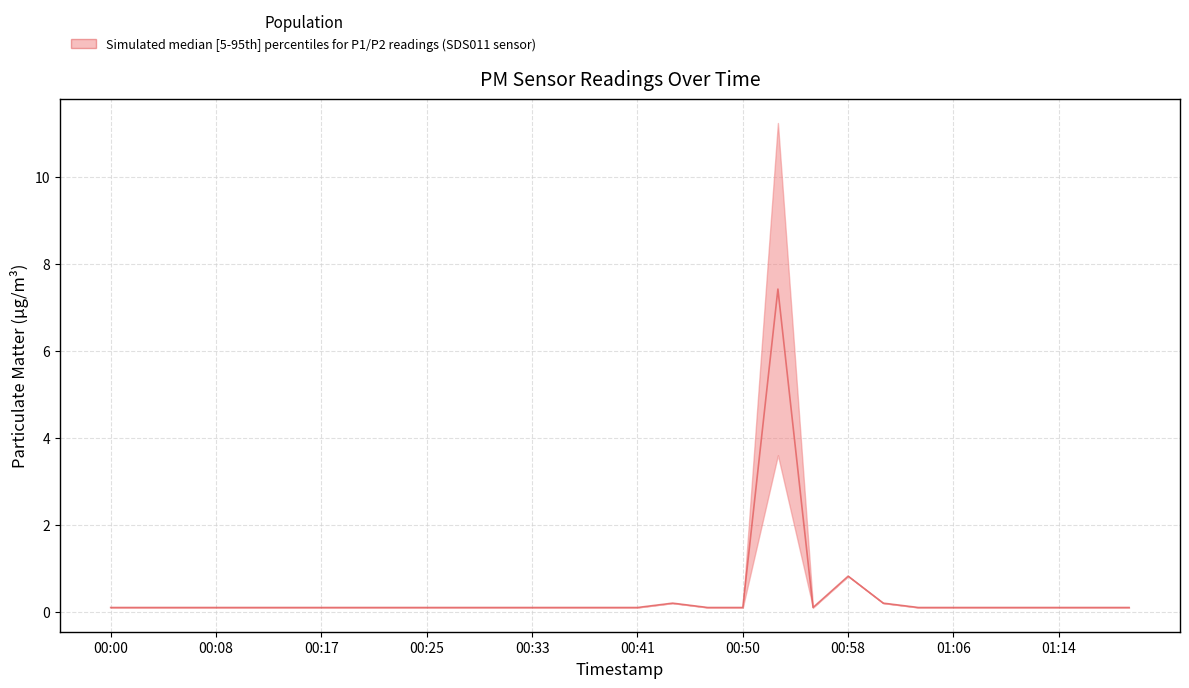

What is the label of the 25th point from the left?

01:06